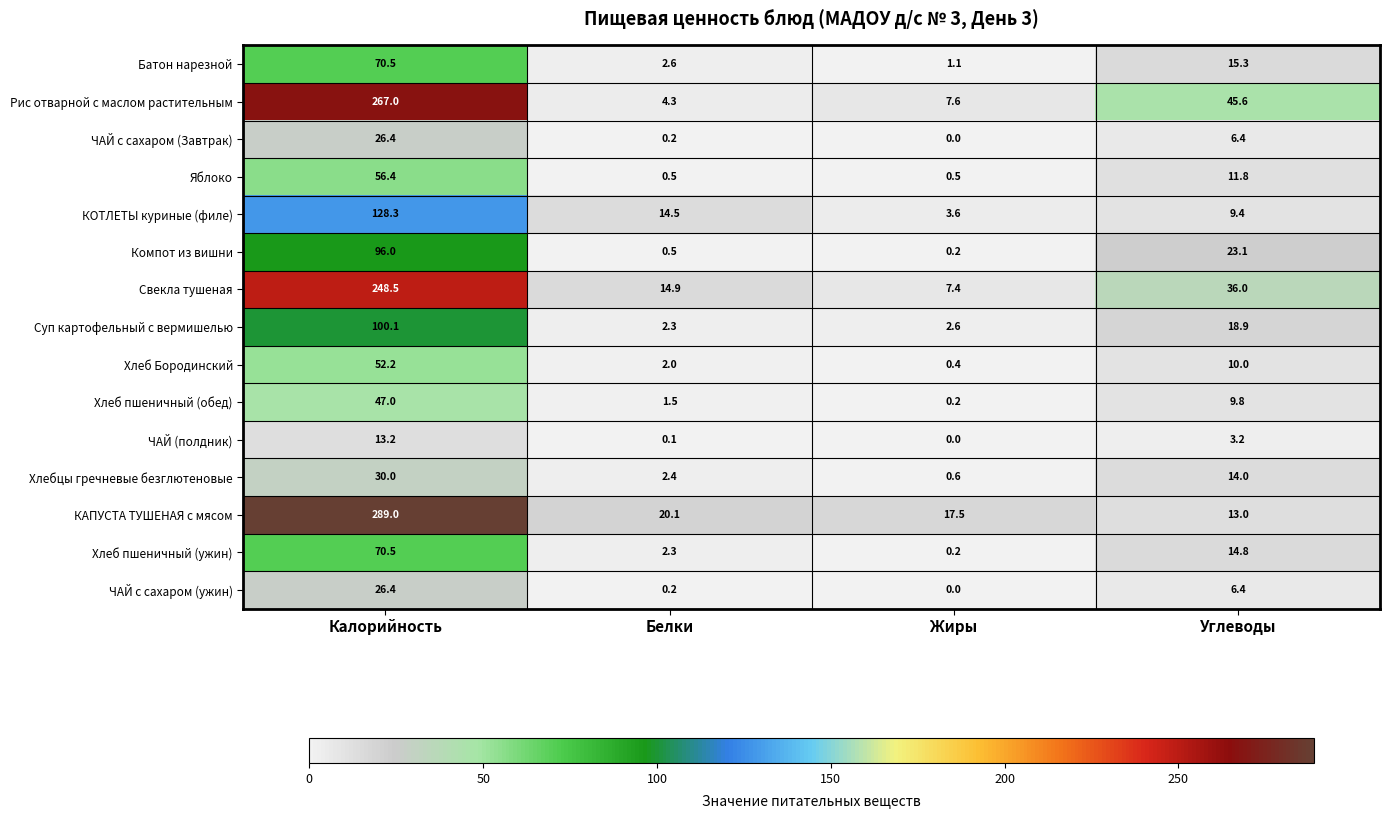

Which series has the largest range (max minus min)?

КАПУСТА ТУШЕНАЯ с мясом